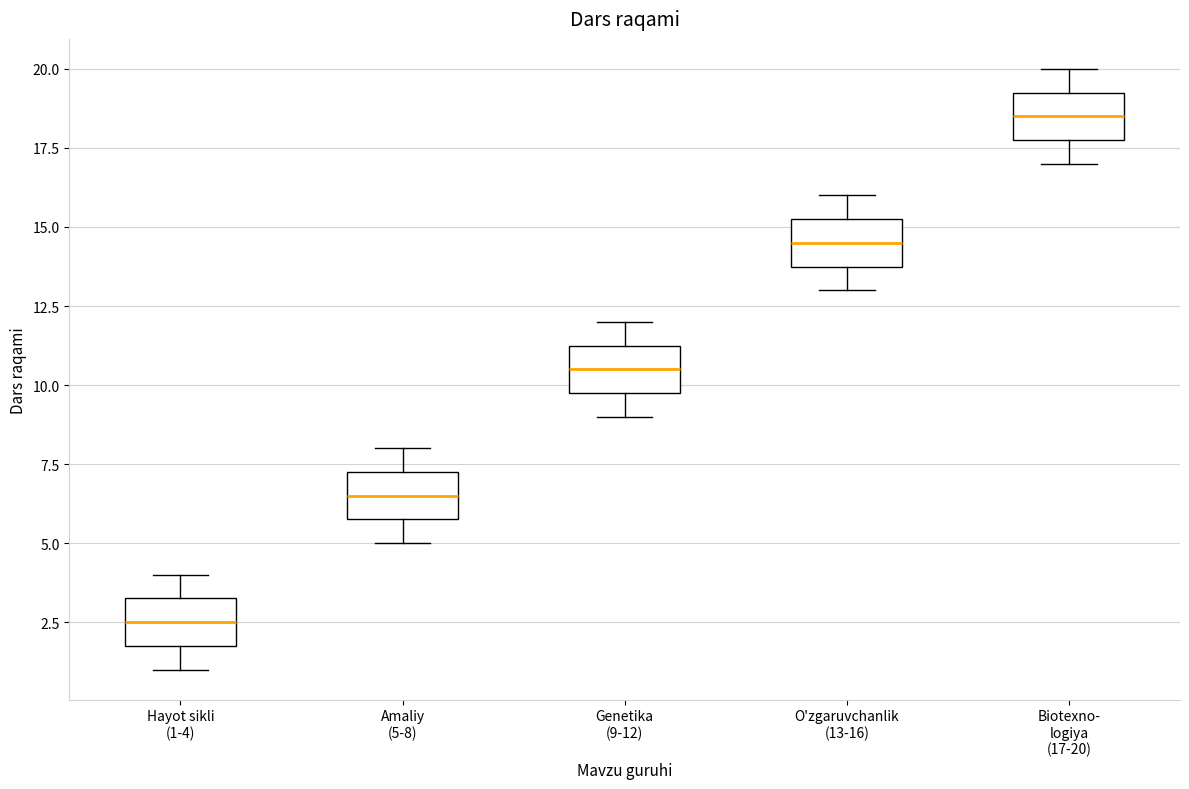

Which box's median line is the highest?

Biotexno- logiya (17-20)